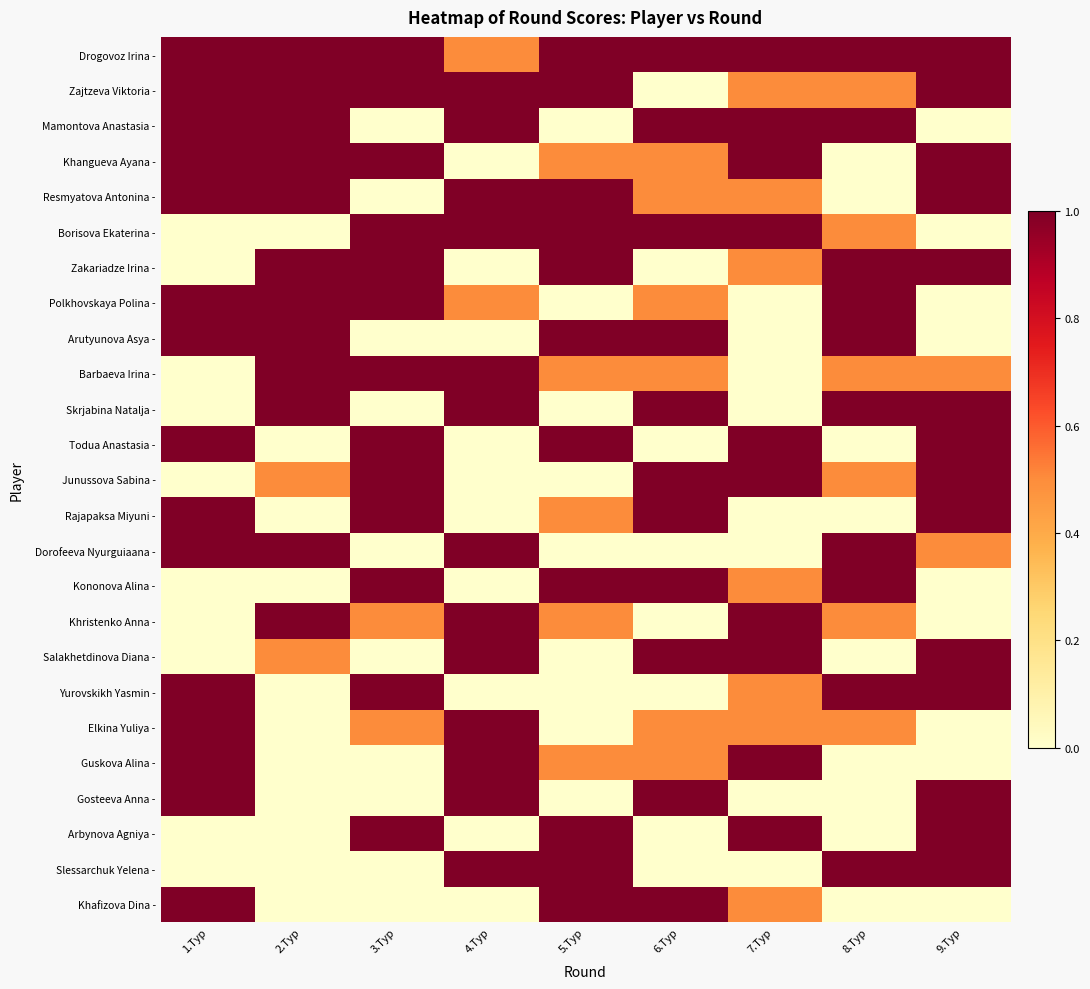

List the series in order of their peak value, lowest first.

Drogovoz Irina -, Zajtzeva Viktoria -, Mamontova Anastasia -, Khangueva Ayana -, Resmyatova Antonina -, Borisova Ekaterina -, Zakariadze Irina -, Polkhovskaya Polina -, Arutyunova Asya -, Barbaeva Irina -, Skrjabina Natalja -, Todua Anastasia -, Junussova Sabina -, Rajapaksa Miyuni -, Dorofeeva Nyurguiaana -, Kononova Alina -, Khristenko Anna -, Salakhetdinova Diana -, Yurovskikh Yasmin -, Elkina Yuliya -, Guskova Alina -, Gosteeva Anna -, Arbynova Agniya -, Slessarchuk Yelena -, Khafizova Dina -